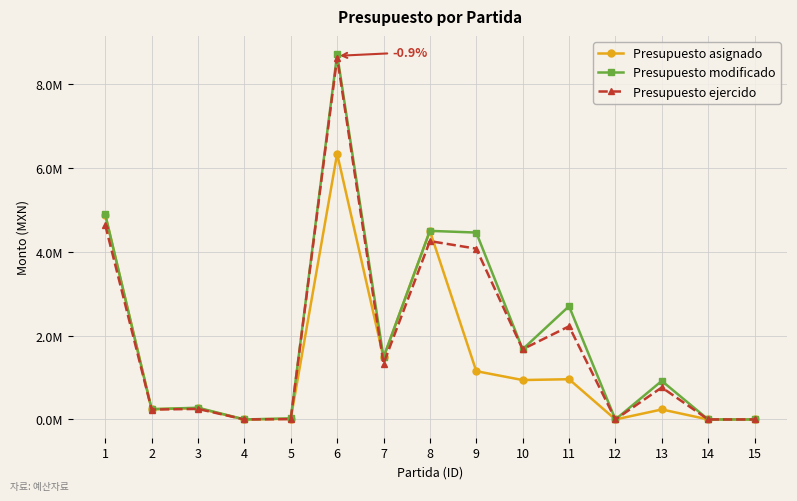

After their last crossing, which series has the higher values: Presupuesto ejercido or Presupuesto asignado?

Presupuesto ejercido